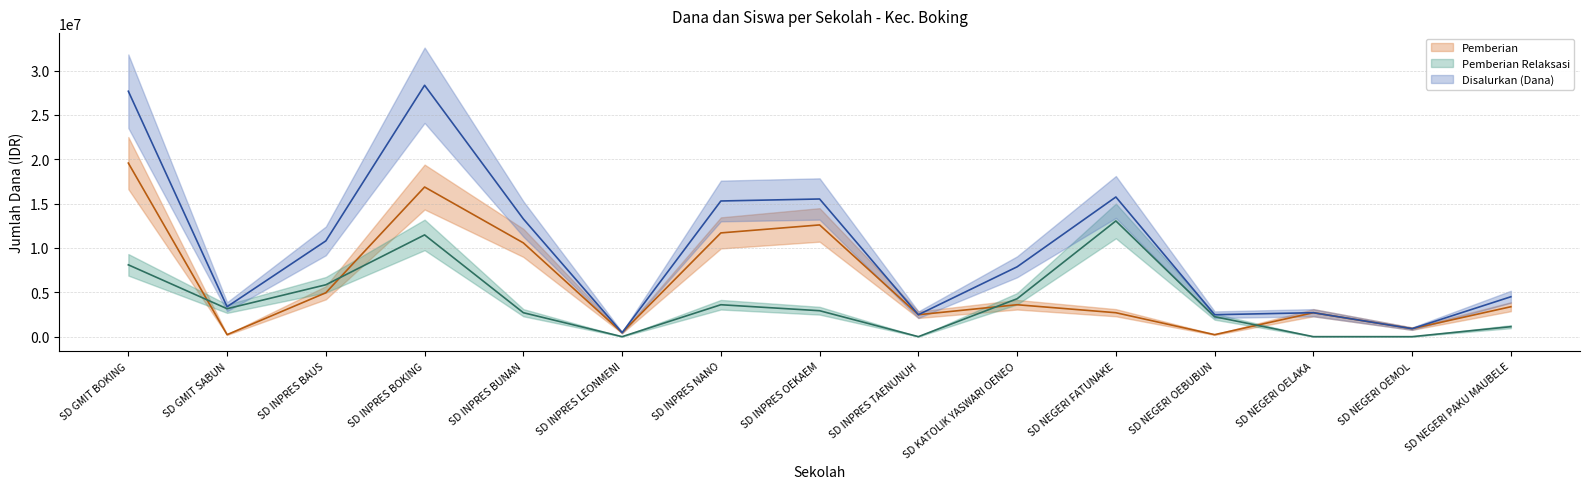

Is it true that Disalurkan (Dana) (line) equals 1519210 at SD GMIT SABUN?

False